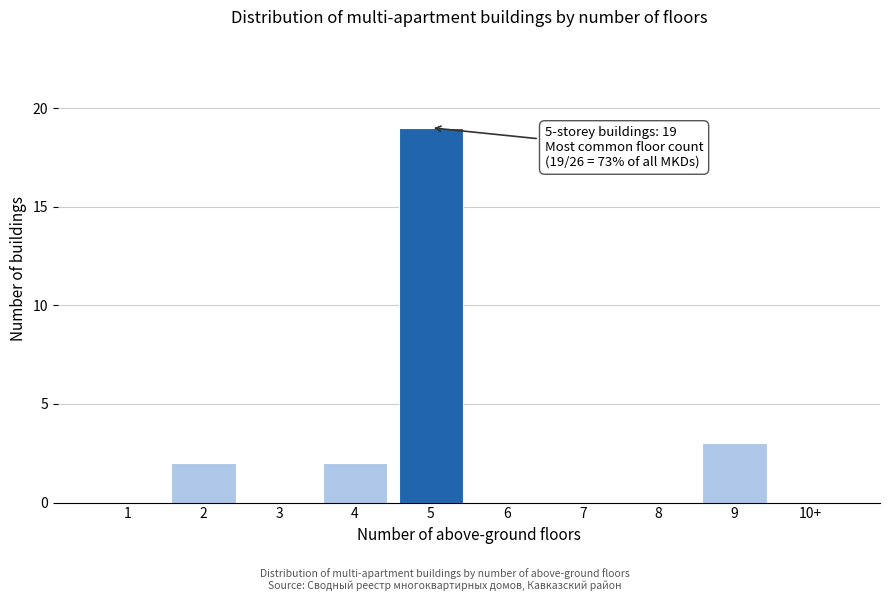

Reading left to right, what are all the values shown in this chart?

1=0	2=2	3=0	4=2	5=19	6=0	7=0	8=0	9=3	10+=0